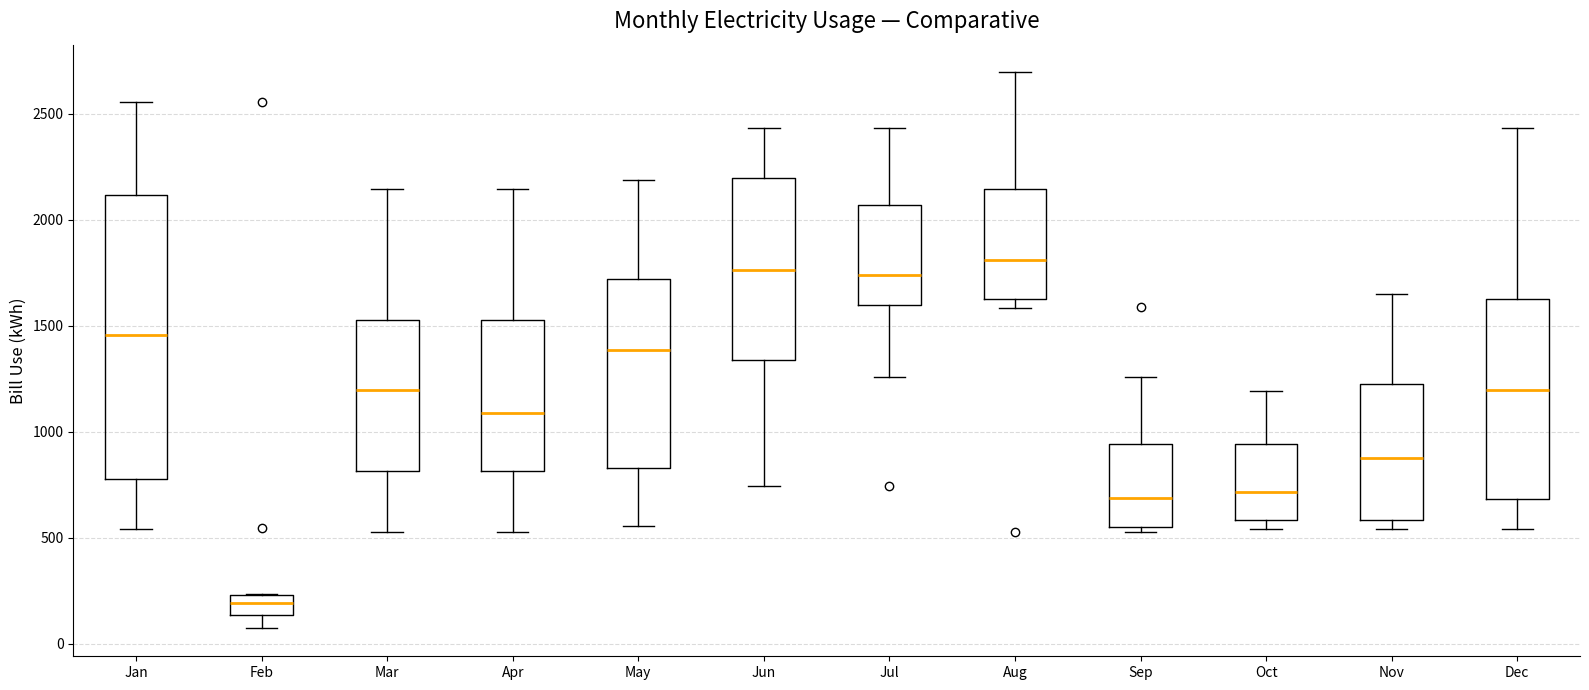

Which box has the lowest median line?

Feb